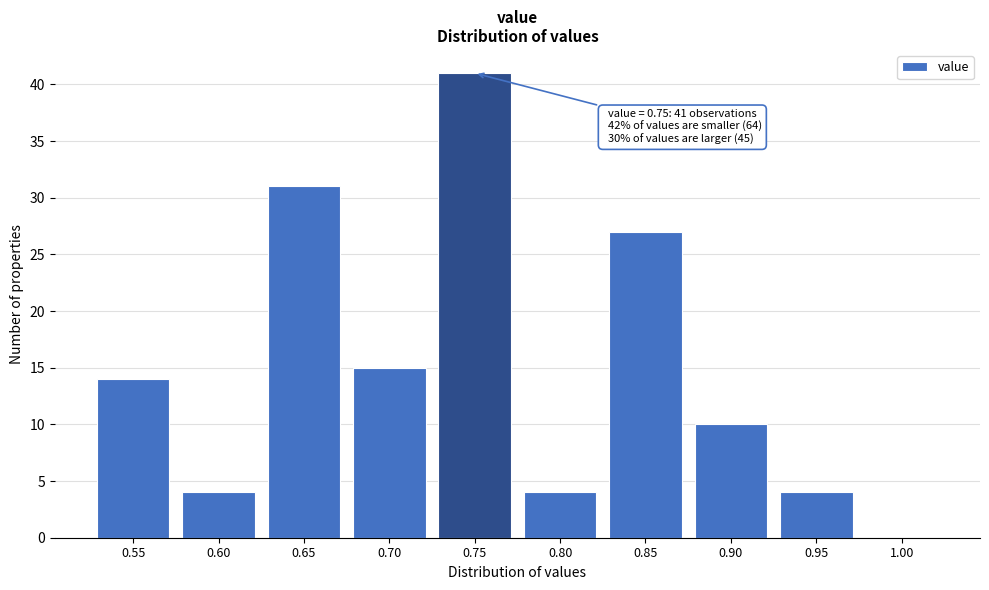

Reading left to right, extract all data points from this chart.

0.55=14	0.60=4	0.65=31	0.70=15	0.75=41	0.80=4	0.85=27	0.90=10	0.95=4	1.00=0